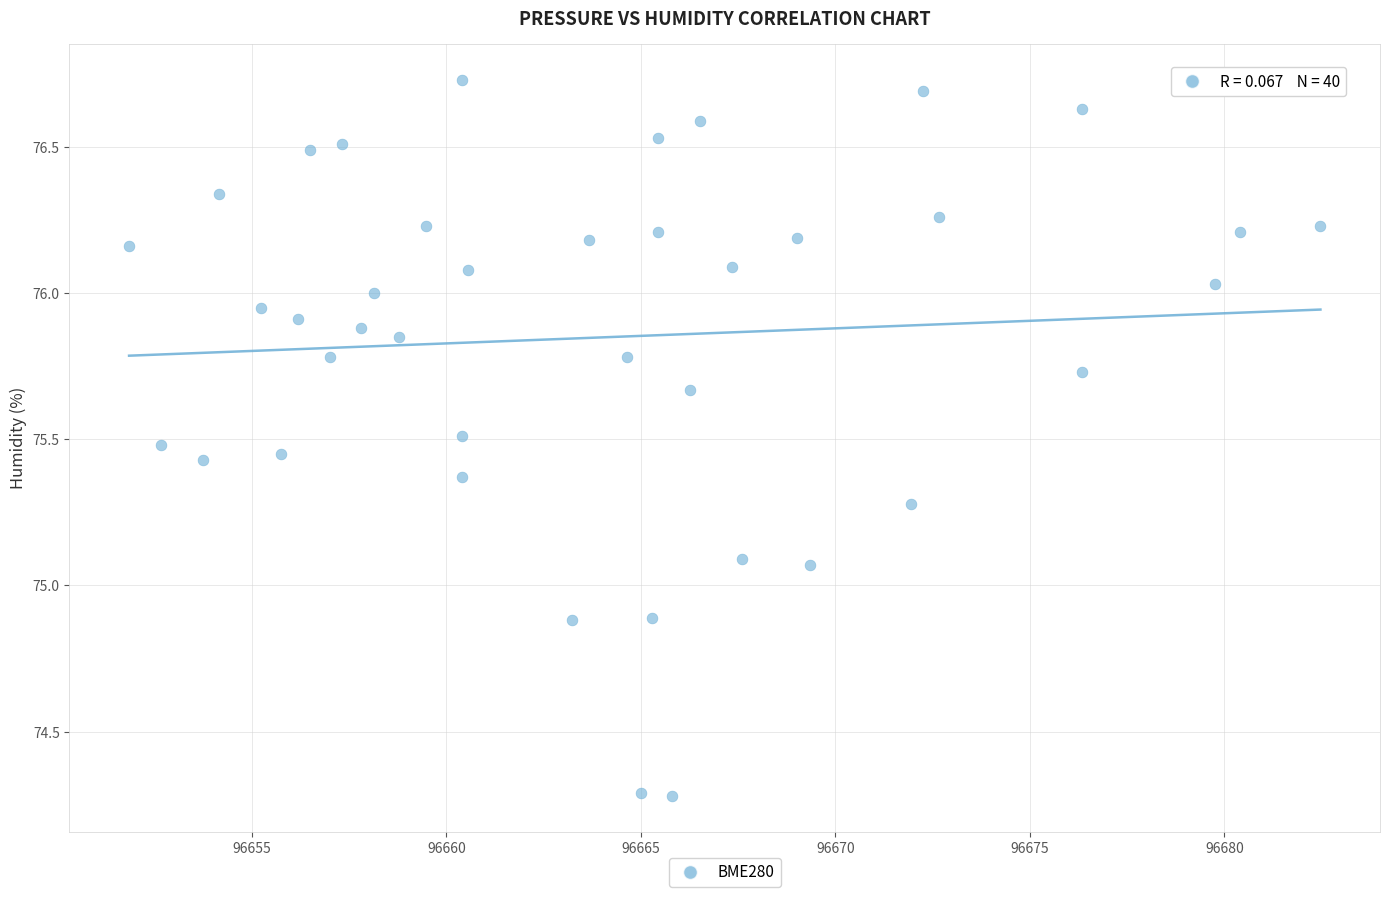

What is the range of X values (max minus min)?

30.6